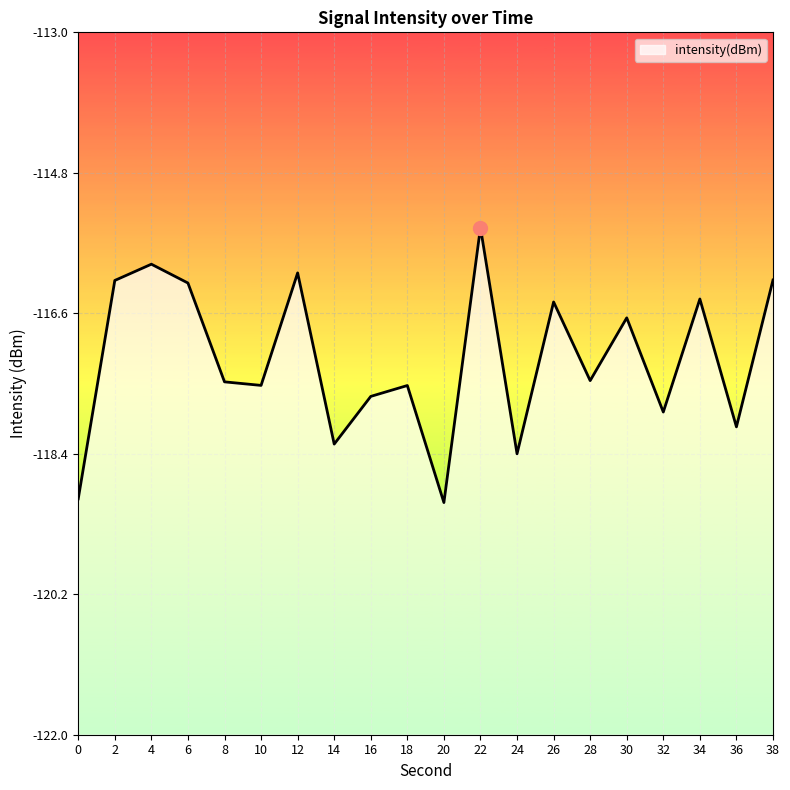

Which category has the highest value across all series?

22